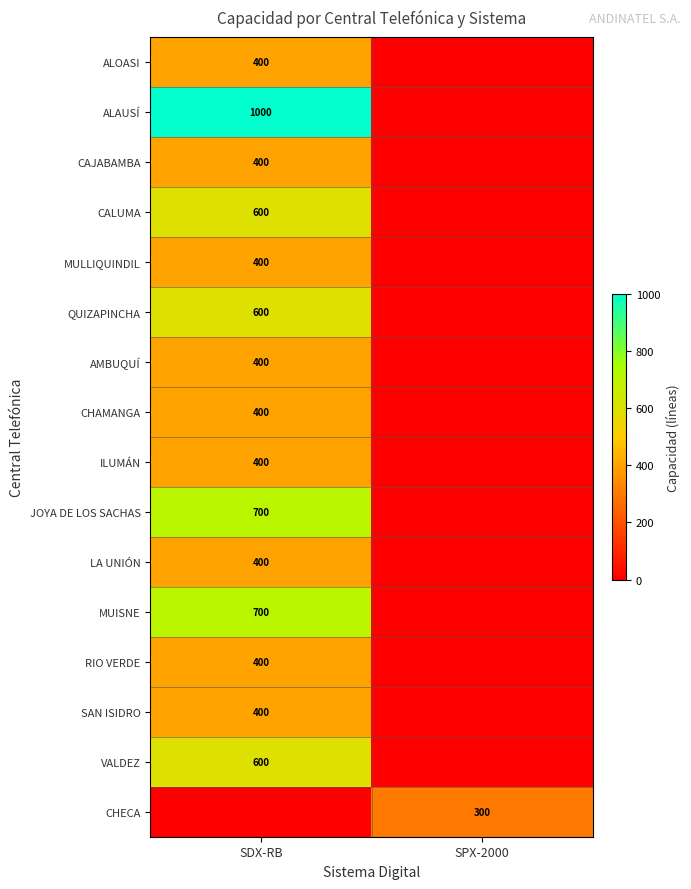

Is it true that CHAMANGA equals 103 at SDX-RB?

False